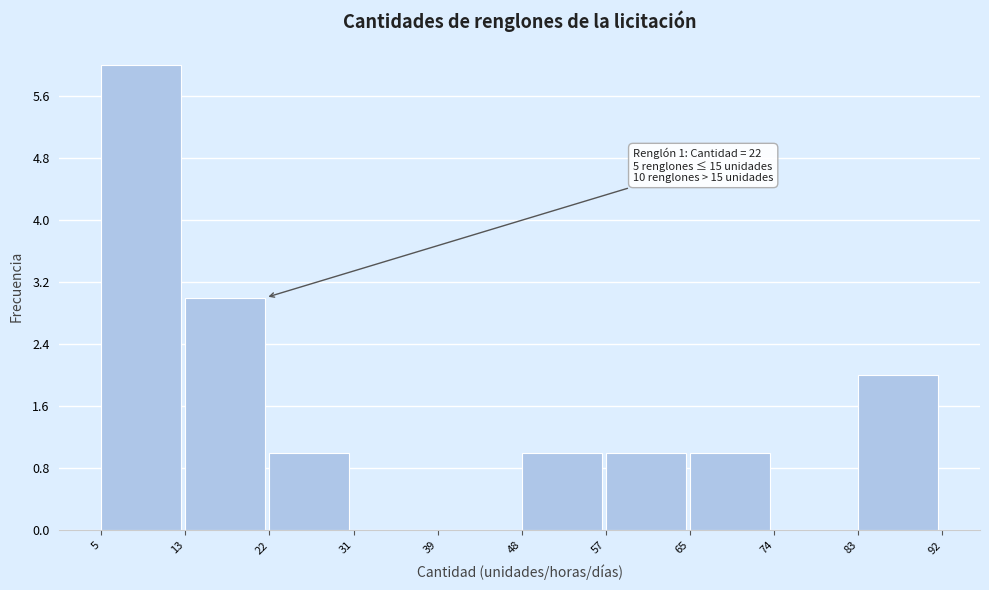

Over which range of the x-axis is the bar tallest?

5 to 13